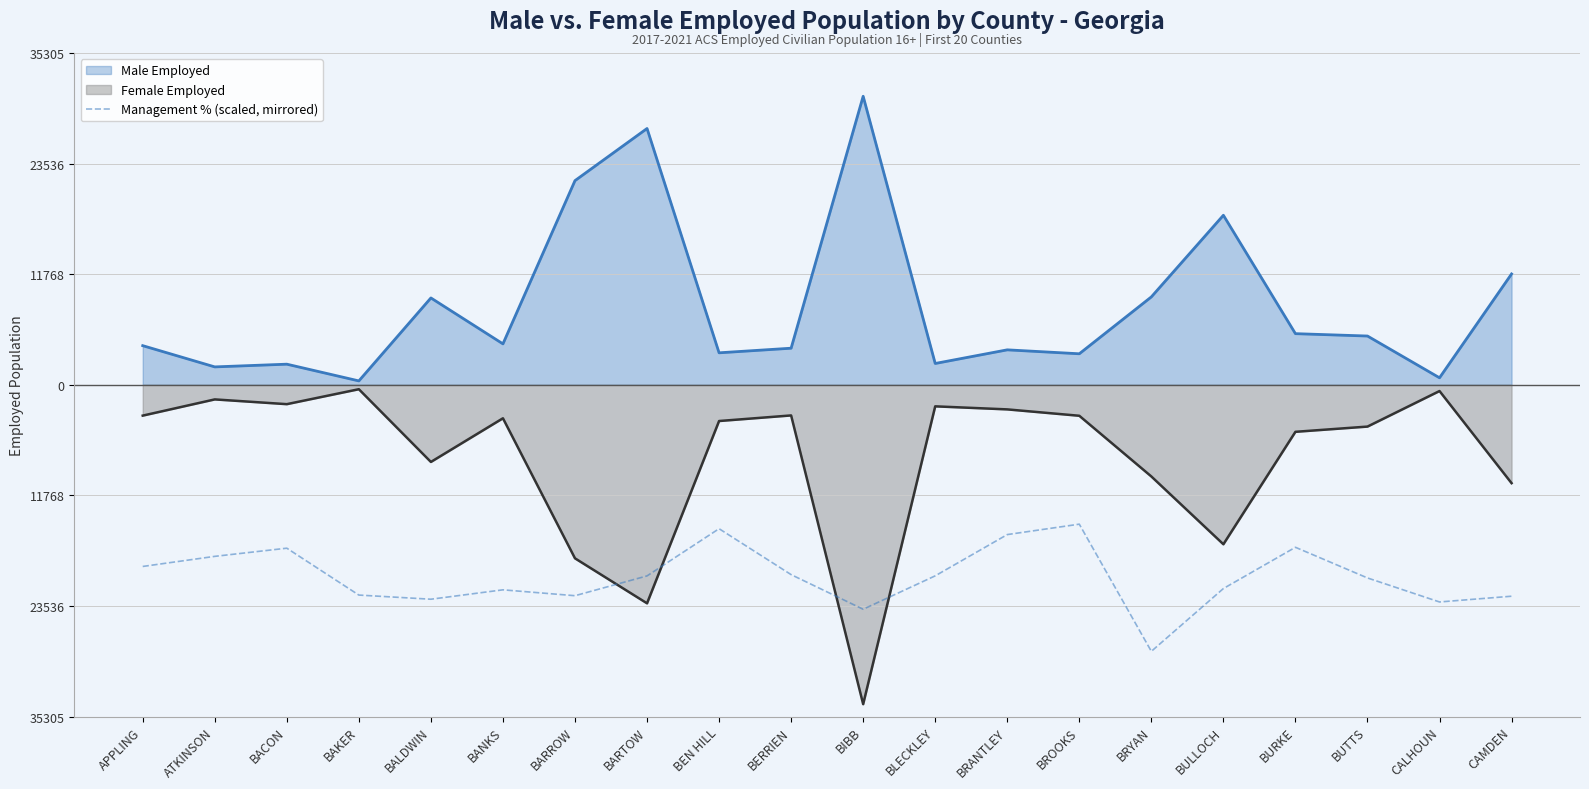

At which category does the data reach its first local peak?

BACON